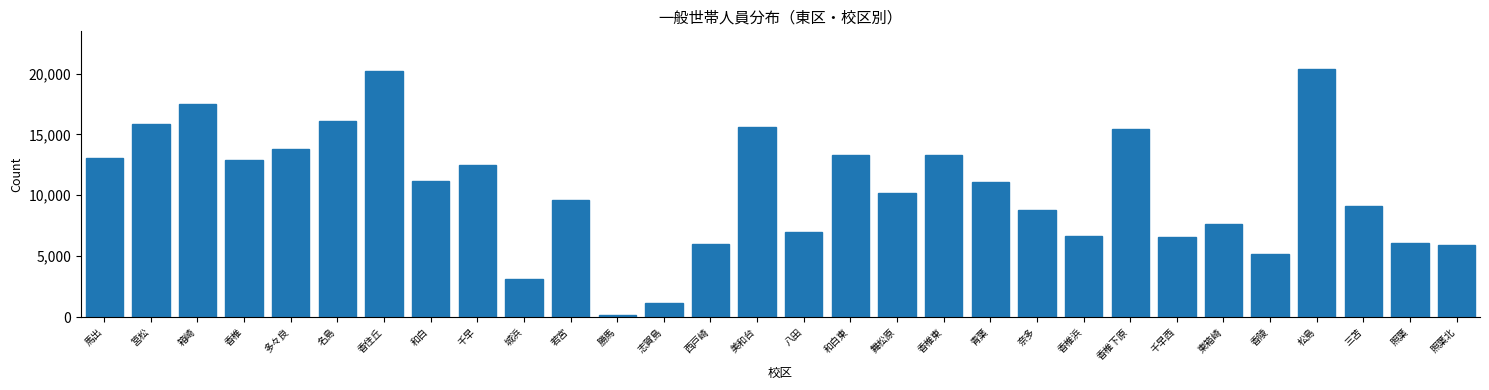

What is the maximum value shown in the chart?

20403